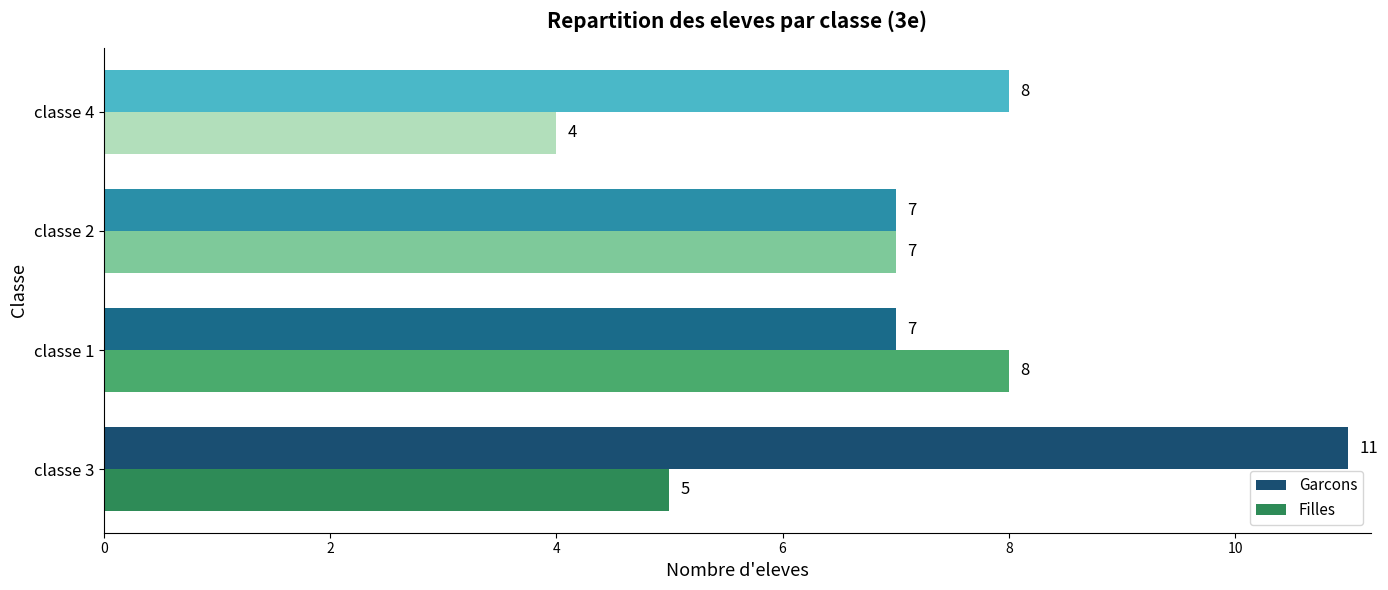

What is the total value across all series at classe 3?

16